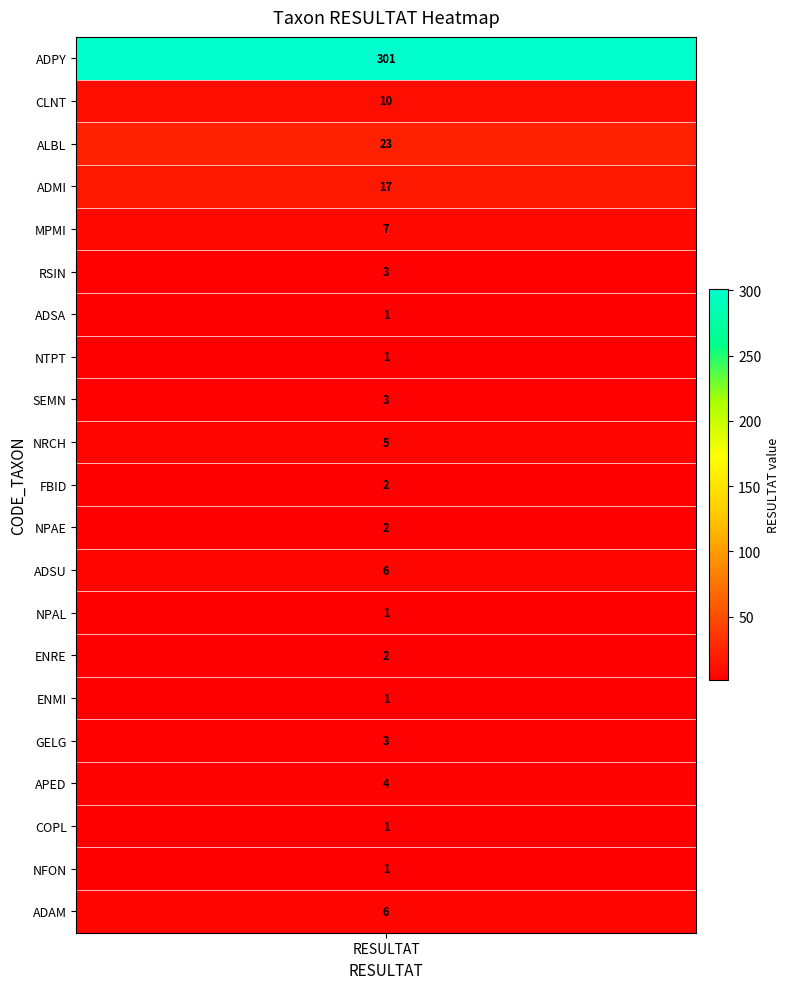

What is the ratio of the value at 1 to the value at 4?

1.4